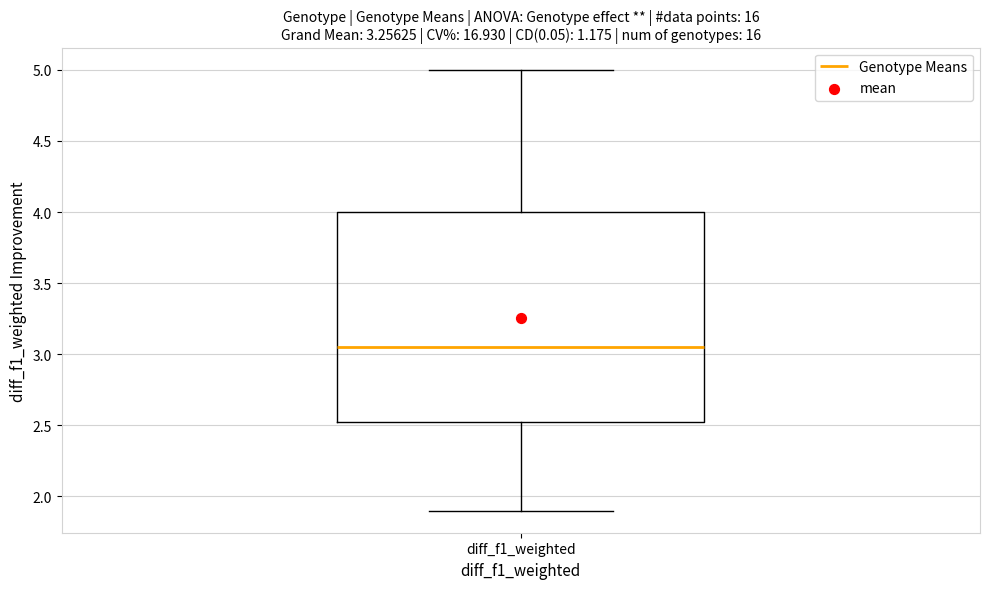

Where does the median line of the box for diff_f1_weighted sit on the y-axis? The values are not printed on the chart, so give them approximately, as read against the axis.

3.05